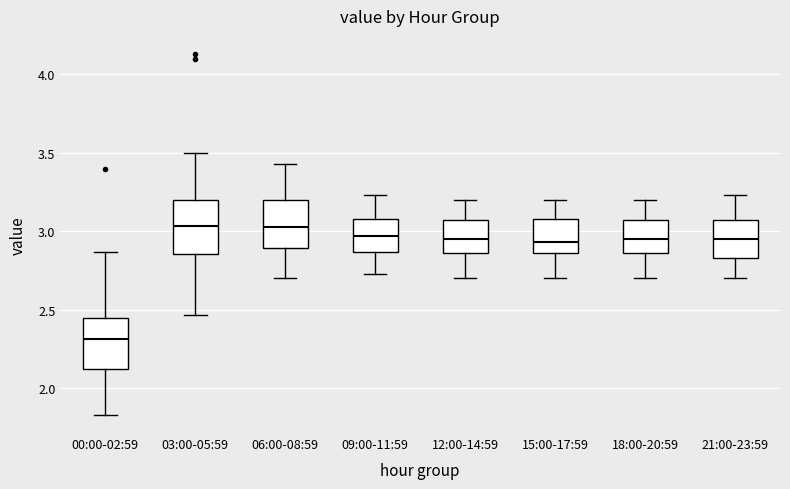

Reading left to right, read every box against the y-axis: the position of its median line, the range the box covers, and the ends of its whiskers. The values are not printed on the chart, so give them approximately, as read against the axis.

00:00-02:59: median 2.30, box 2.10 to 2.45, whiskers 1.85 to 2.85
03:00-05:59: median 3.05, box 2.85 to 3.20, whiskers 2.45 to 3.50
06:00-08:59: median 3.05, box 2.90 to 3.20, whiskers 2.70 to 3.45
09:00-11:59: median 2.95, box 2.85 to 3.10, whiskers 2.75 to 3.25
12:00-14:59: median 2.95, box 2.85 to 3.05, whiskers 2.70 to 3.20
15:00-17:59: median 2.95, box 2.85 to 3.10, whiskers 2.70 to 3.20
18:00-20:59: median 2.95, box 2.85 to 3.05, whiskers 2.70 to 3.20
21:00-23:59: median 2.95, box 2.85 to 3.05, whiskers 2.70 to 3.25